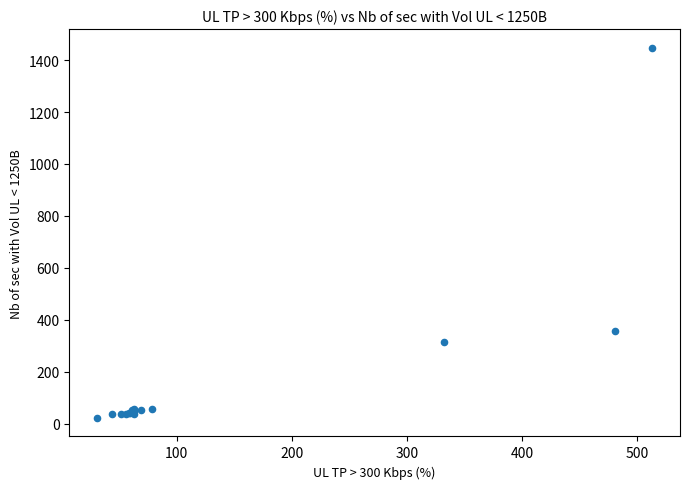

What Y value in the scatter plot is closest to 735?

356